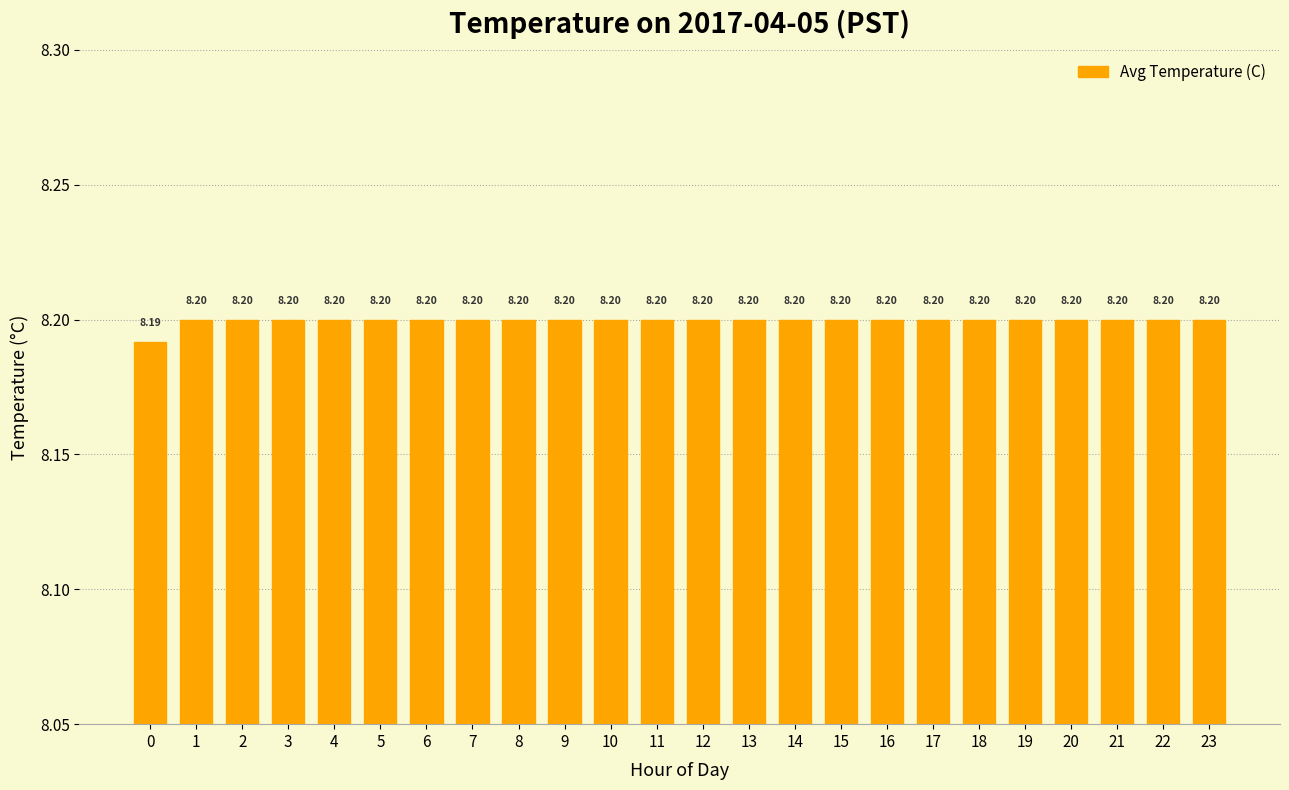

What is the sum of all values?

196.8